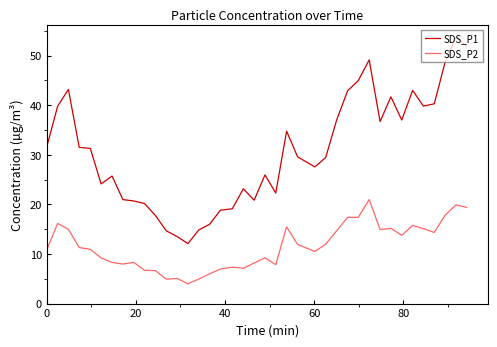

What is the difference between the maximum and minimum values in the SDS_P2 series?

17.0